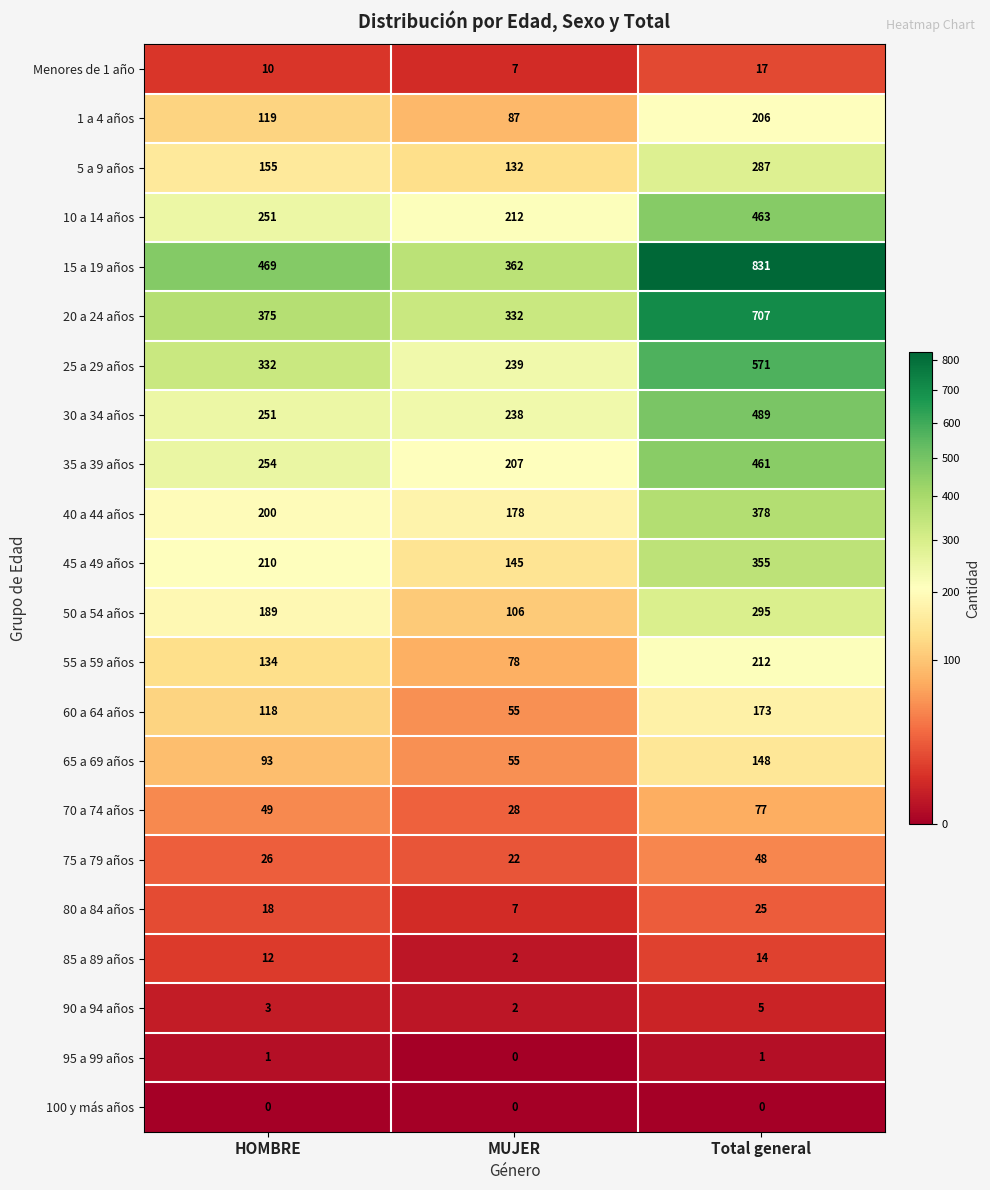

Count the number of data series in this chart.

22